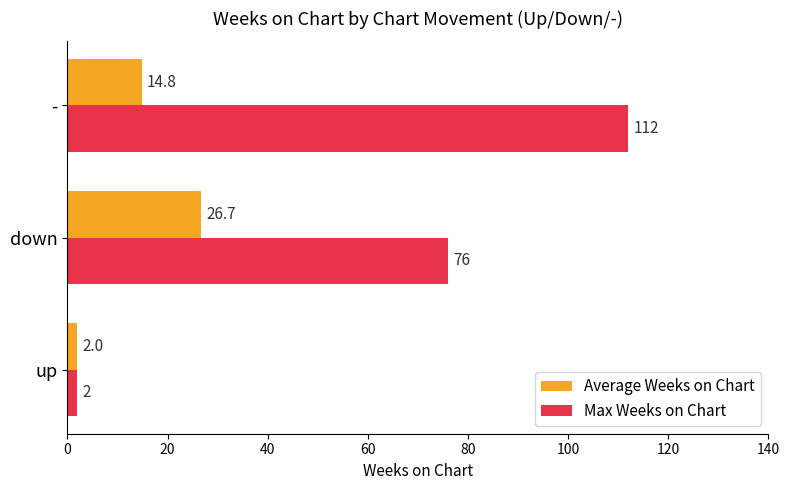

Which series has the largest total across all categories?

Max Weeks on Chart